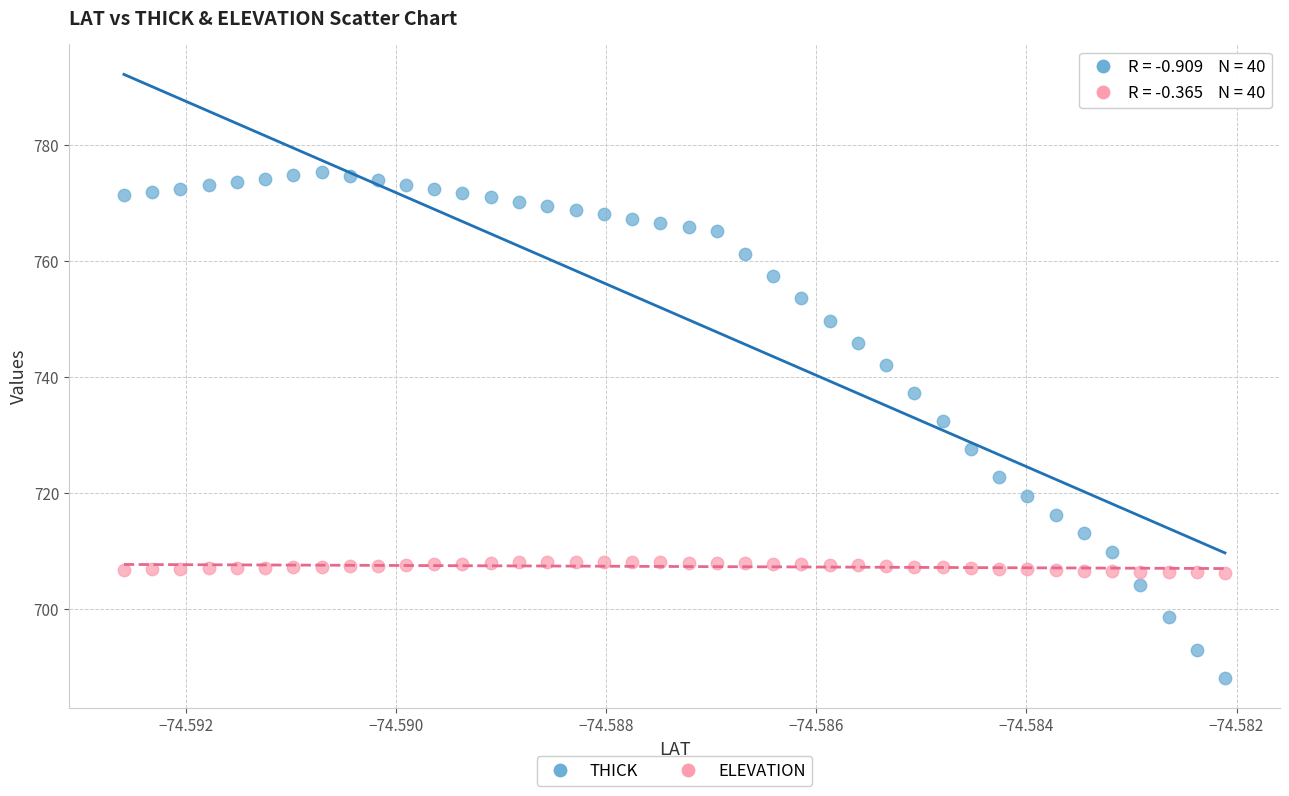

Which series has the widest spread of Y values?

THICK